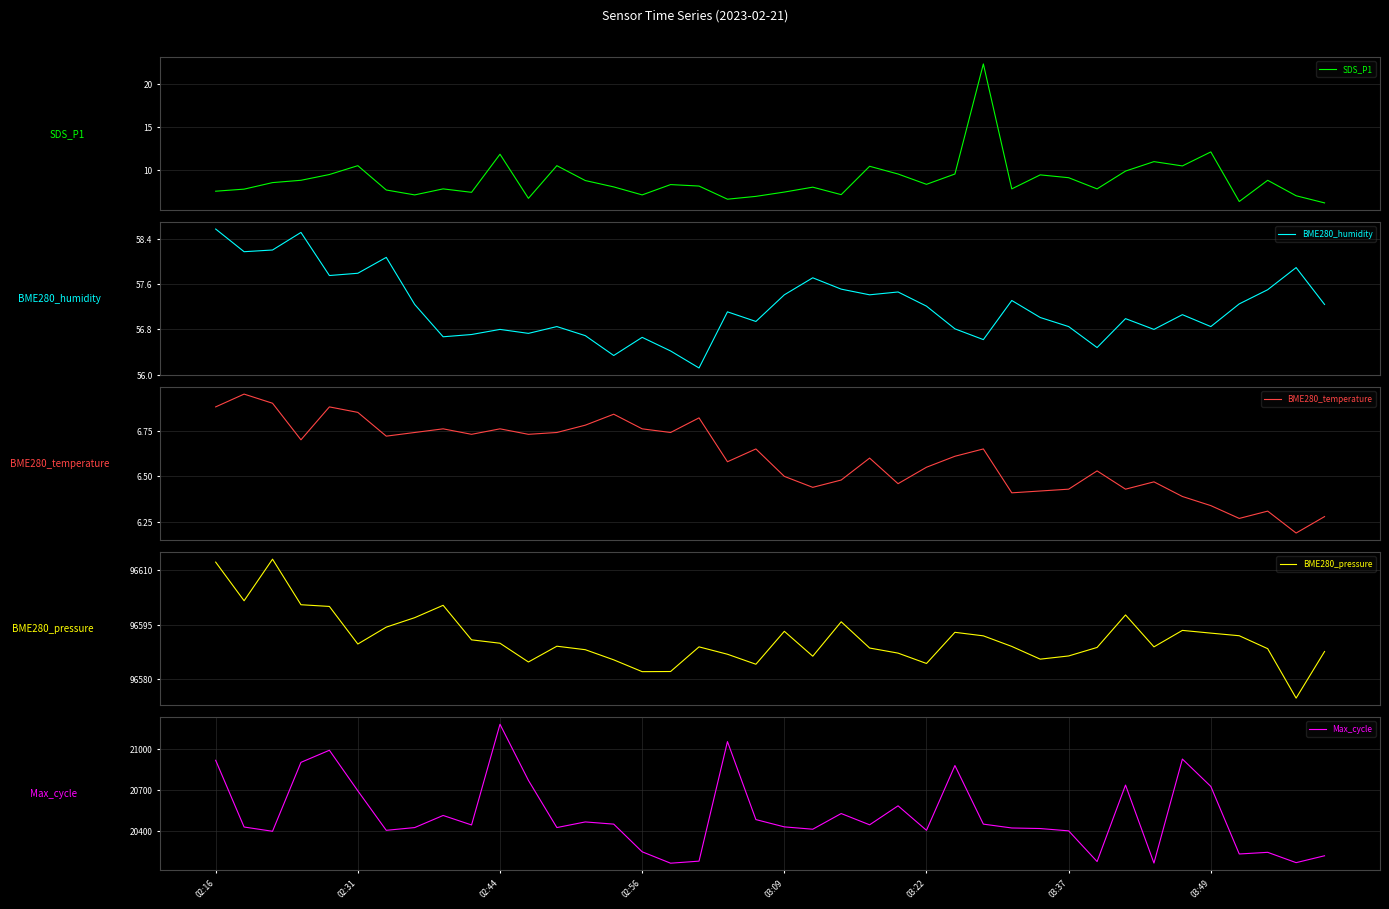

Rank the categories by SDS_P1 value from lowest to highest.

39, 36, 18, 11, 19, 38, 03:49, 15, 22, 9, 20, 02:16, 03:37, 02:31, 8, 28, 31, 21, 14, 17, 16, 25, 02:44, 13, 02:56, 37, 30, 29, 03:09, 24, 26, 32, 23, 34, 03:22, 12, 33, 10, 35, 27